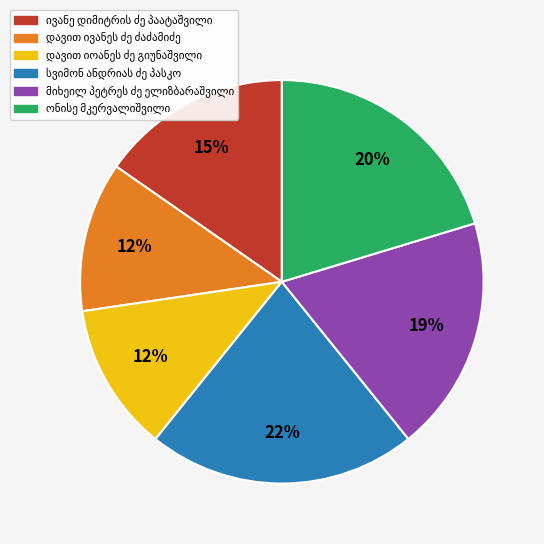

Is there any slice that represents more than half of the pie?

No